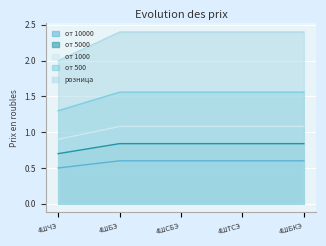

At which label is от 5000 closest to 0?

4ШЧЭ